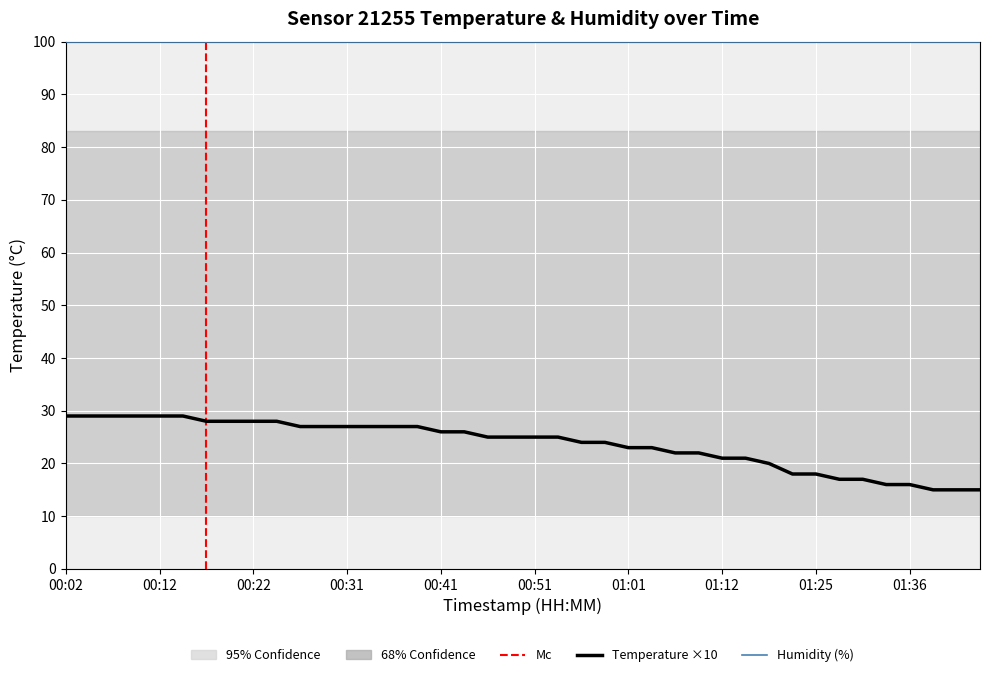

What is the difference between the maximum and minimum values?

14